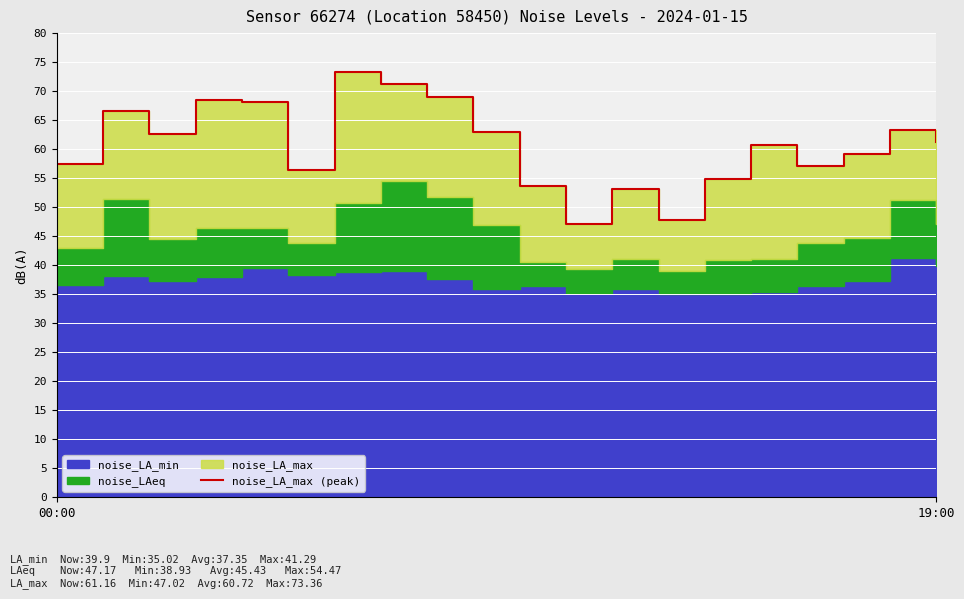

Rank the categories by value from highest to lowest.

6, 7, 8, 3, 4, 19:00, 18, 9, 2, 19, 15, 17, 00:00, 16, 5, 14, 10, 12, 13, 11